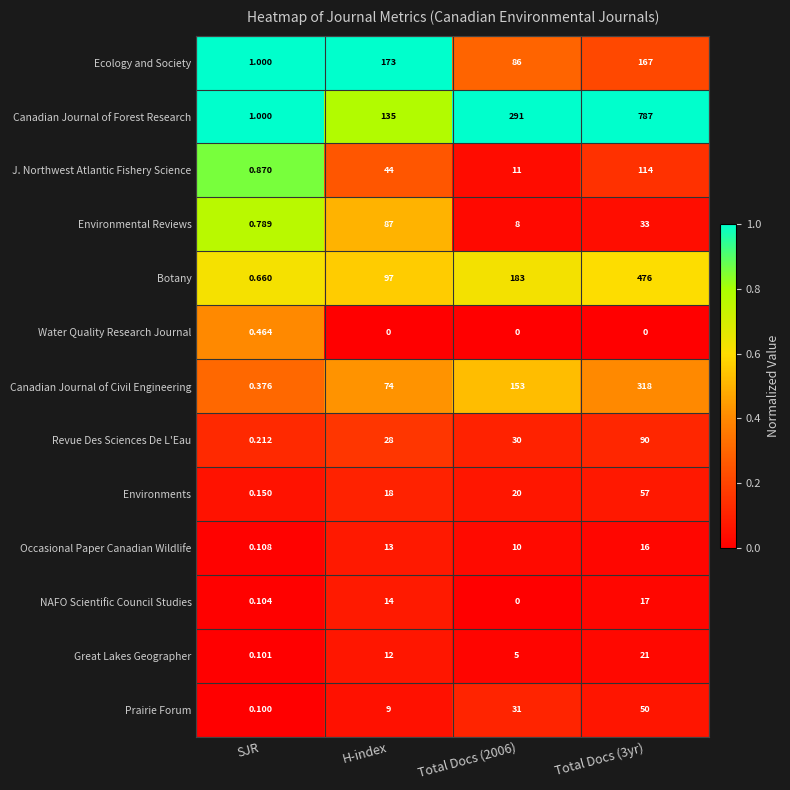

At which category is the sum across all series the highest?

Total Docs (3yr)